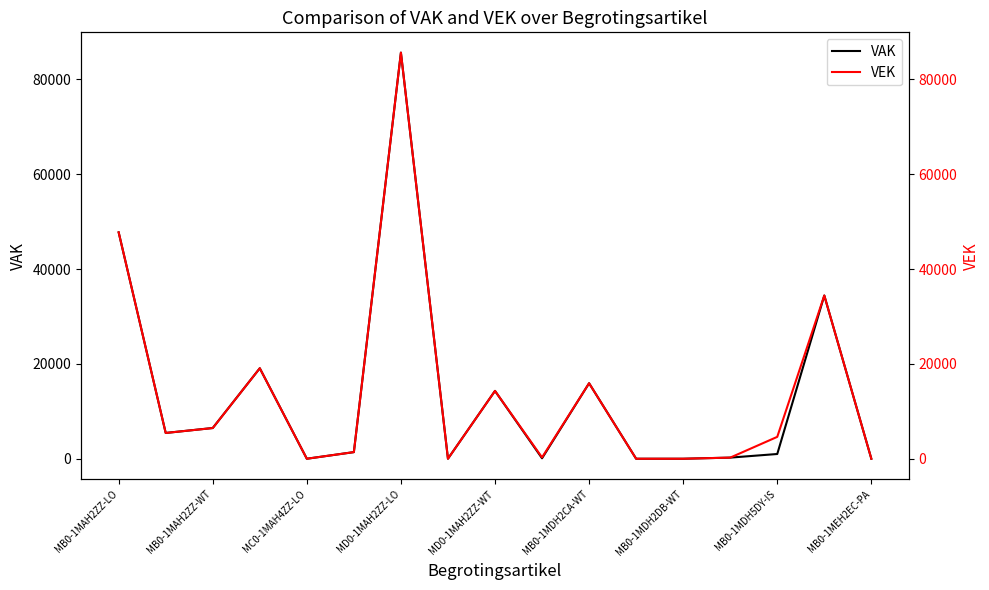

Reading left to right, extract all data points from this chart.

VAK: 47741	5437	6481	19082	0	1396	85640	5	14302	100	15920	0	0	236	1000	34423	0
VEK: 47741	5437	6471	19082	0	1396	85640	5	14302	282	15920	0	0	236	4612	34423	0